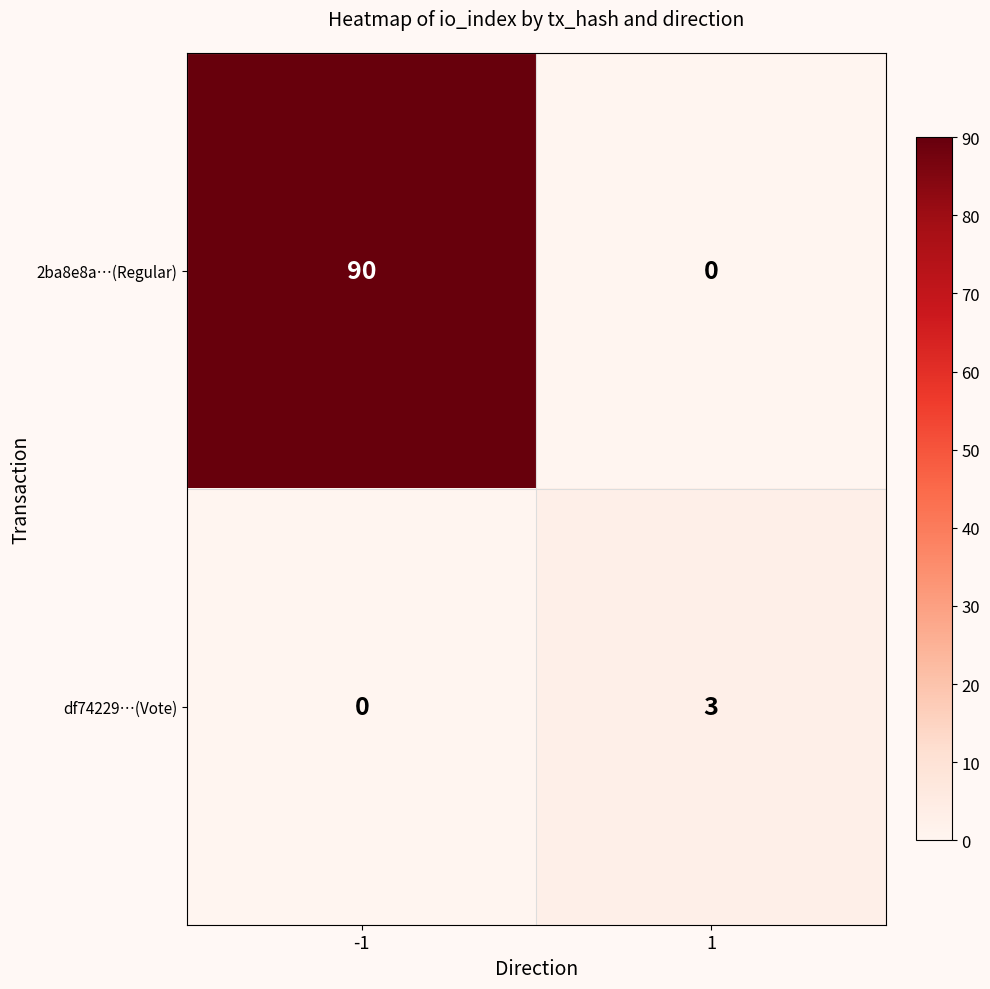

Between -1 and 1, which series saw the biggest shift?

2ba8e8a…(Regular)